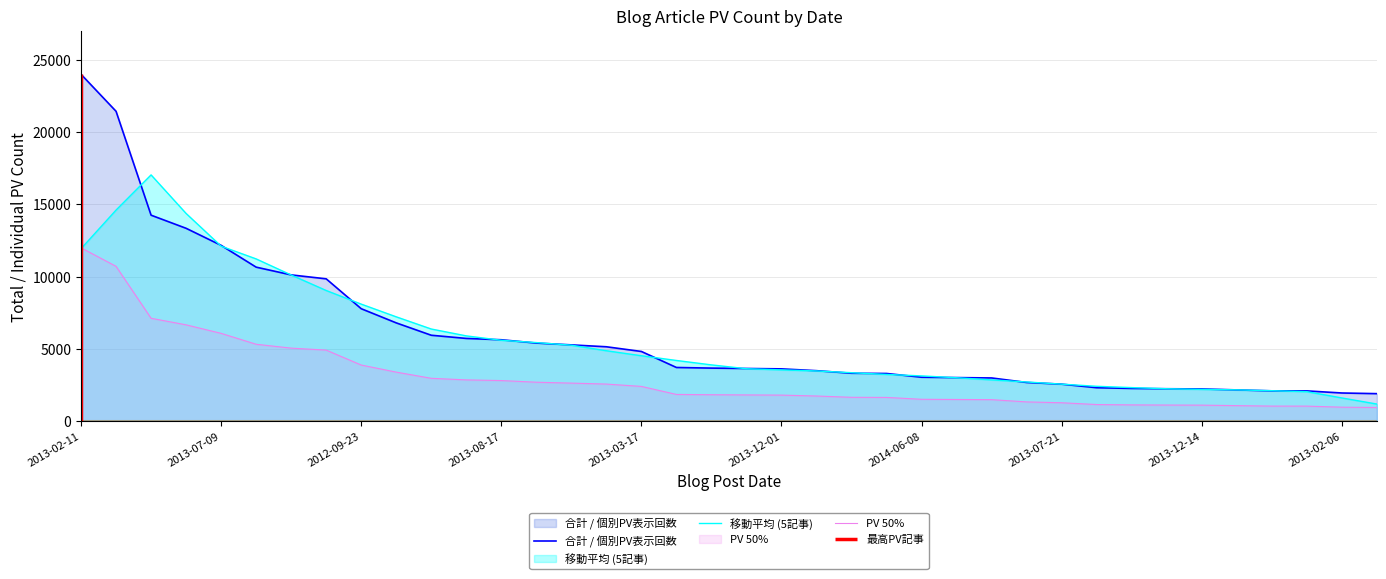

At which category is the sum across all series the highest?

2013-02-11